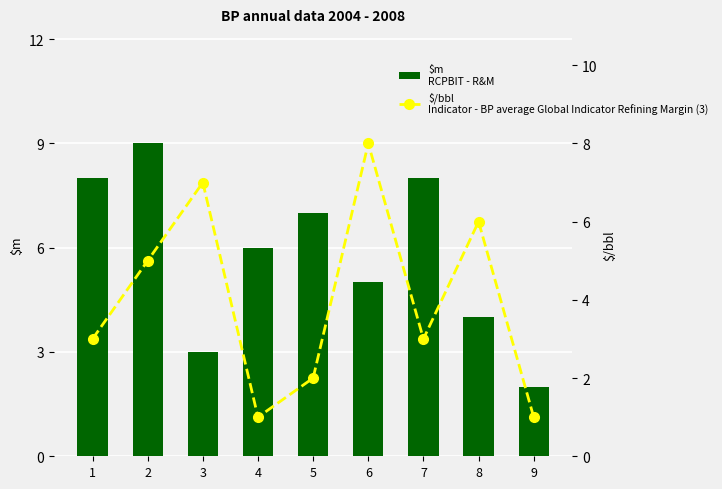

Which series changed the most between 5 and 8?

Indicator - BP average Global Indicator Refining Margin (3)